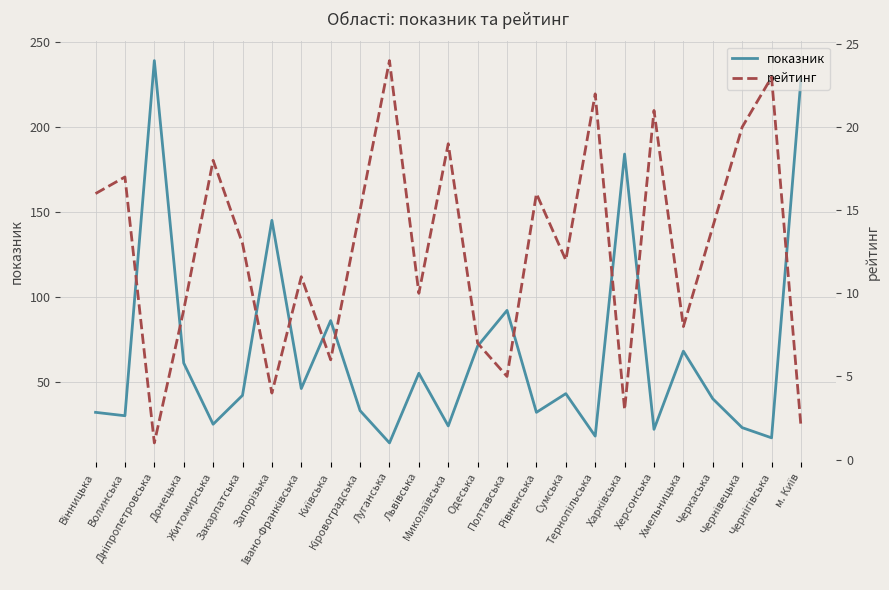

What is the difference between the highest and lowest values at м. Київ?

226